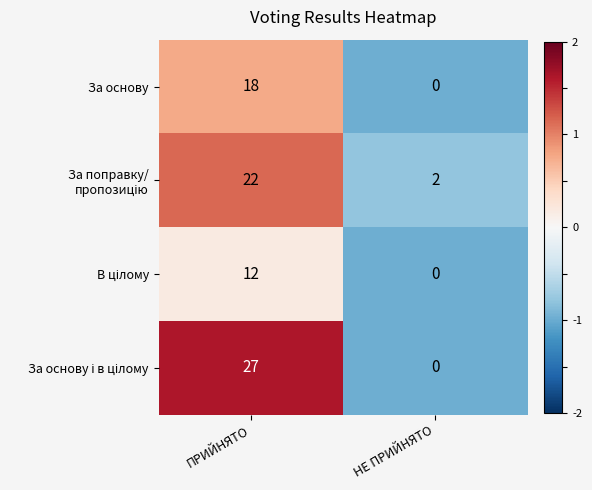

What is the greatest value displayed?

27